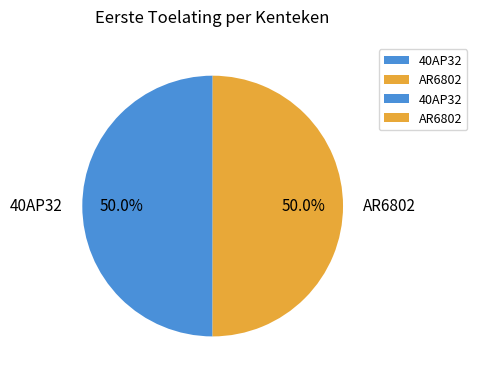

Is it true that 40AP32 is 50% of the pie?

True